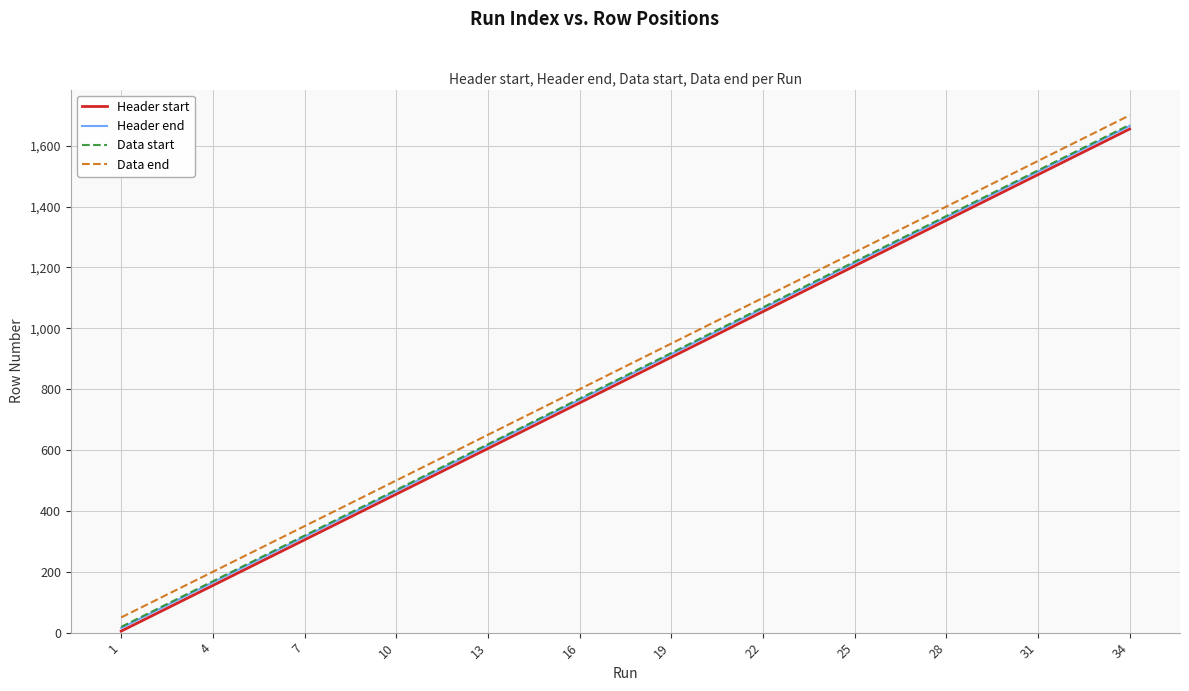

True or false: Header start and Data end cross at least once.

False